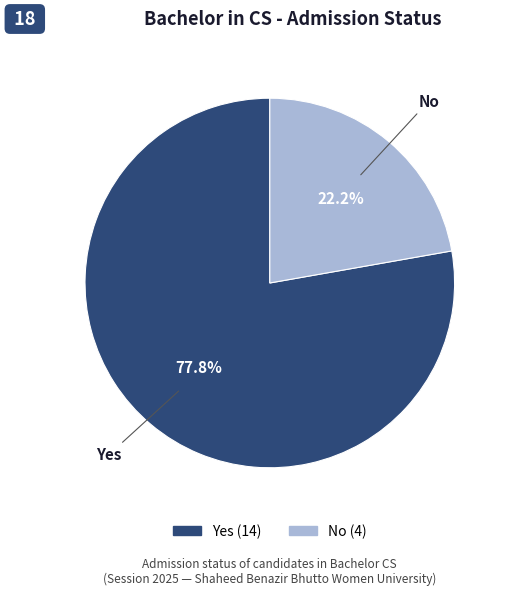

What percentage do Yes and No together represent?

100.0%